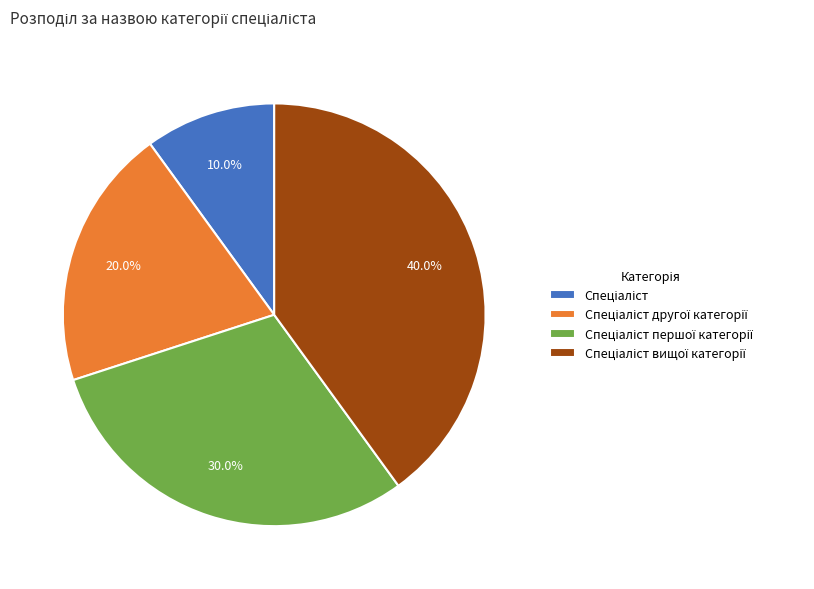

Does any single category account for the majority?

No